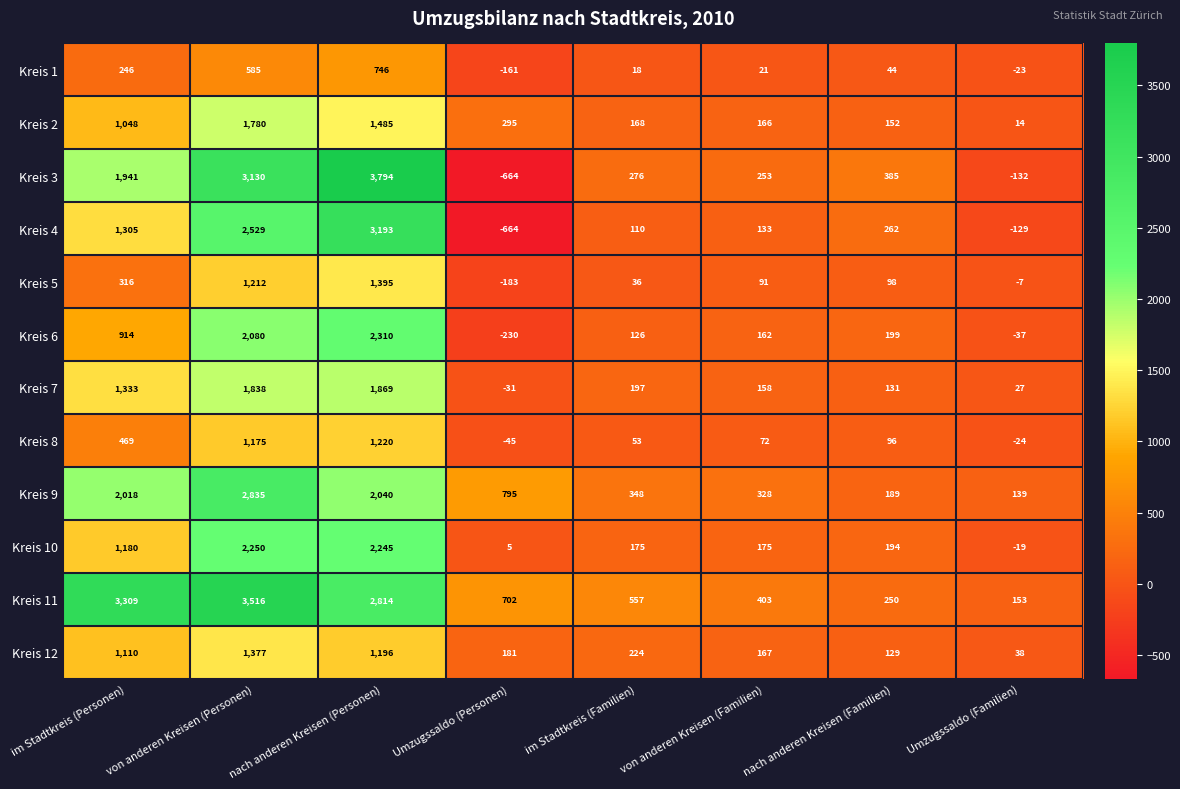

What is the lowest value of the Kreis 2 series?

14